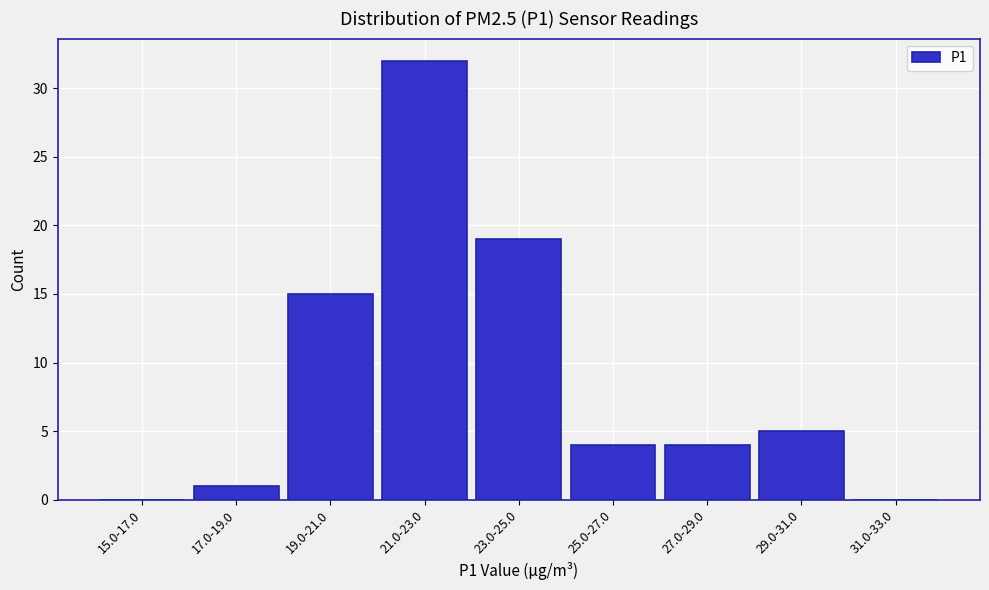

Reading left to right, list all the values displayed in this chart.

15.0-17.0=0	17.0-19.0=1	19.0-21.0=15	21.0-23.0=32	23.0-25.0=19	25.0-27.0=4	27.0-29.0=4	29.0-31.0=5	31.0-33.0=0